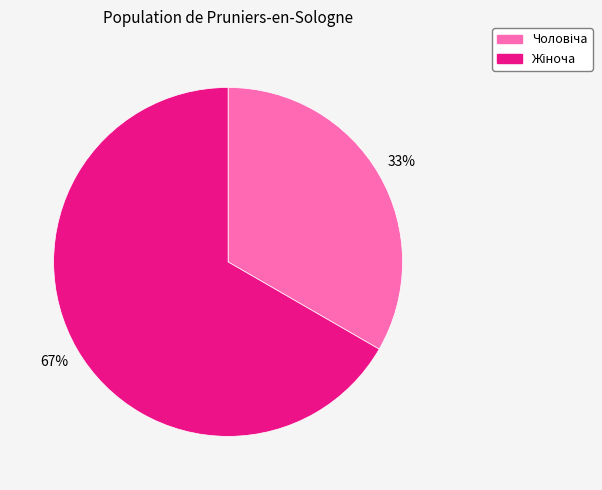

Is there a majority slice in this chart?

Yes